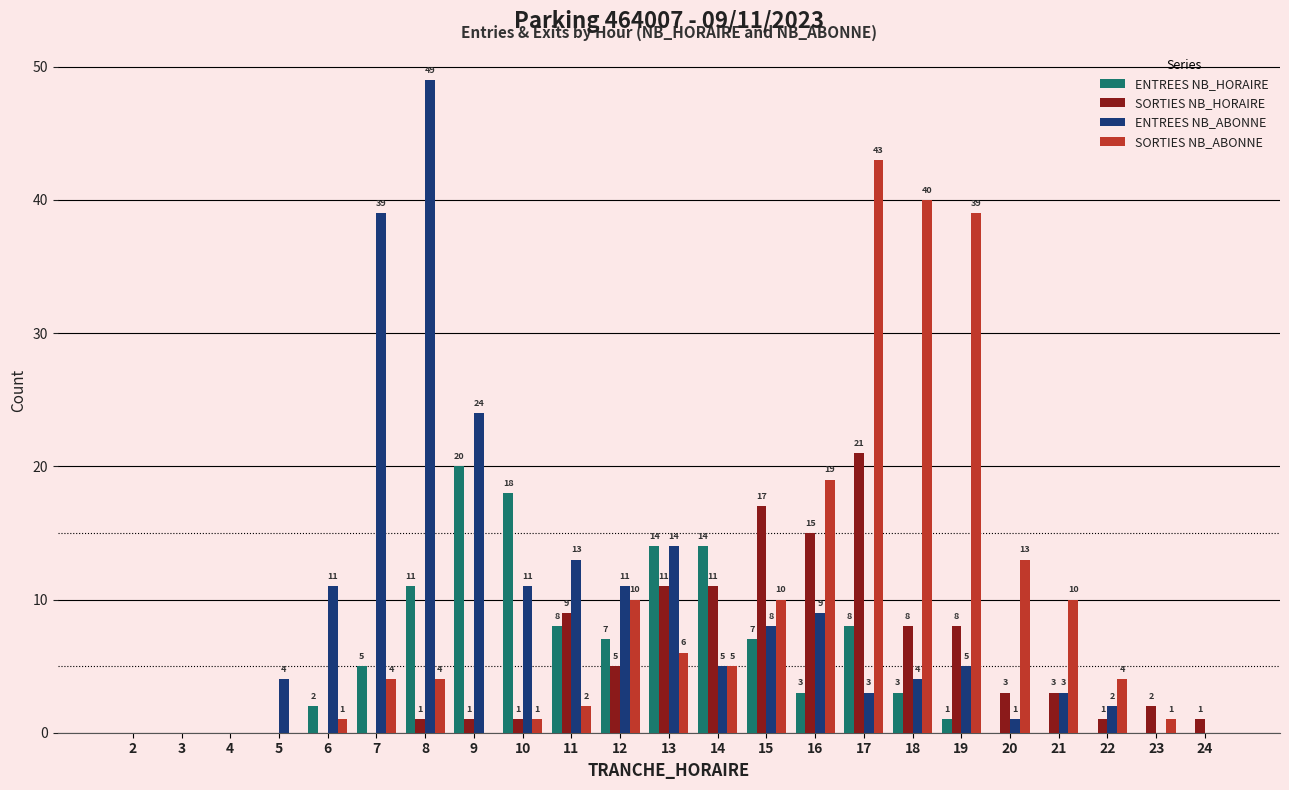

What is the maximum value for ENTREES NB_HORAIRE?

20